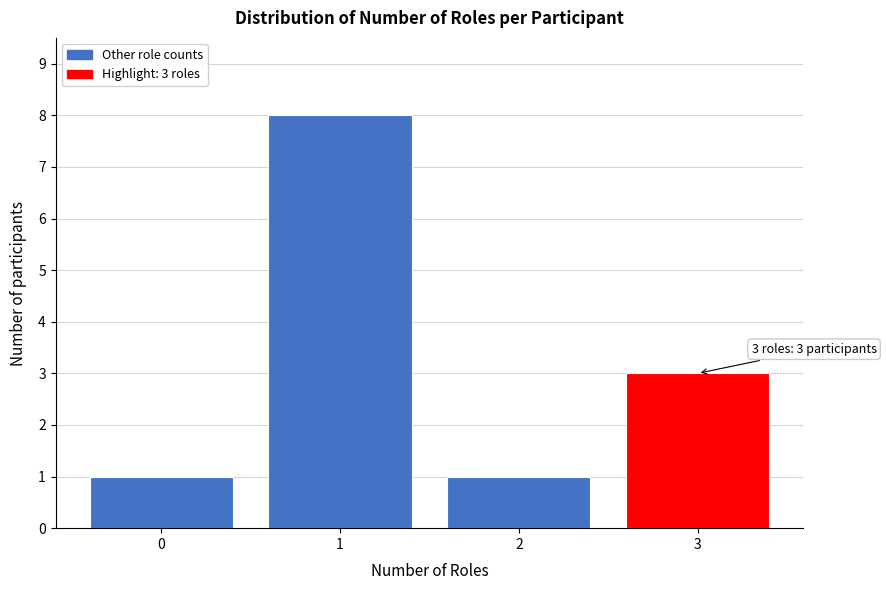

Reading left to right, what are all the values shown in this chart?

0=1	1=8	2=1	3=3